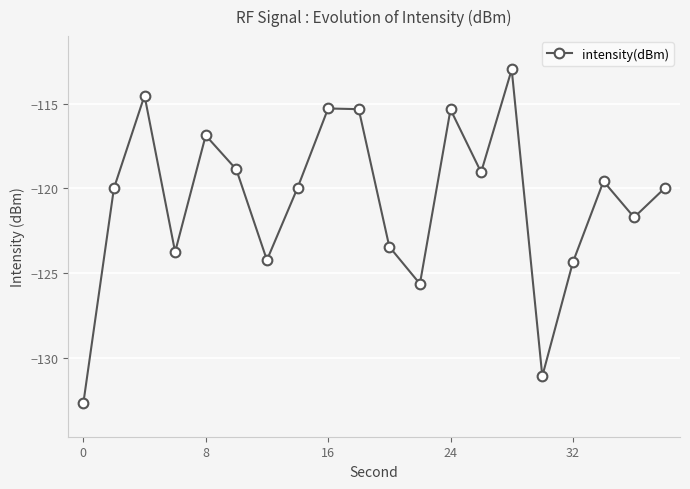

How many points are higher than both their immediate neighbors (excluding endpoints)?

6